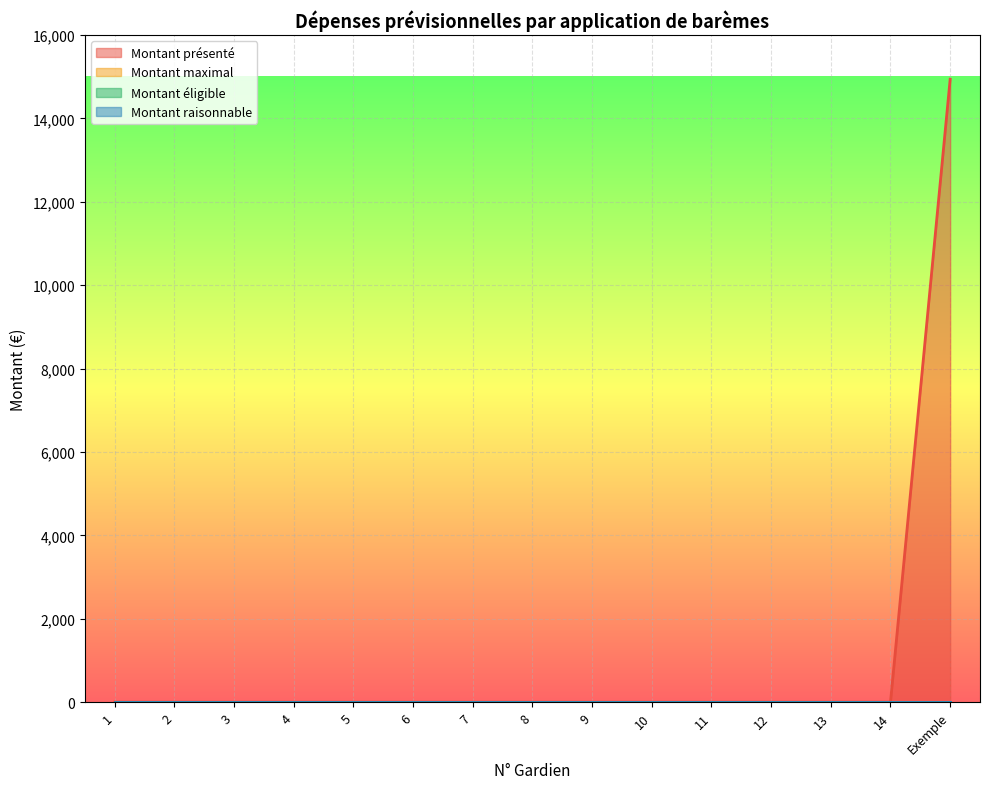

Between 11 and 5, which is larger?

11